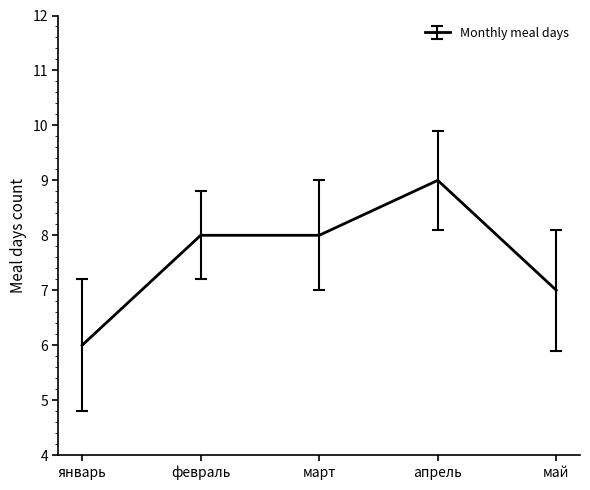

What is the label of the 5th point from the right?

январь